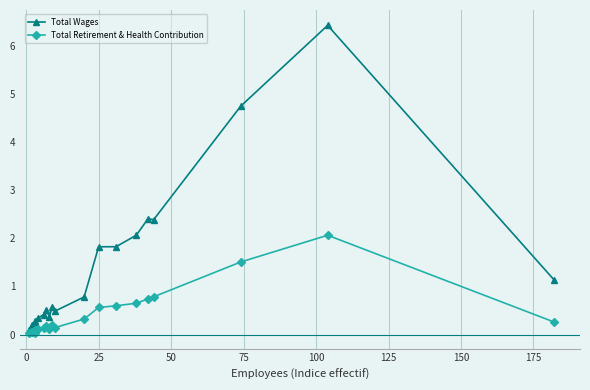

What is the maximum value shown in the chart?

6.4